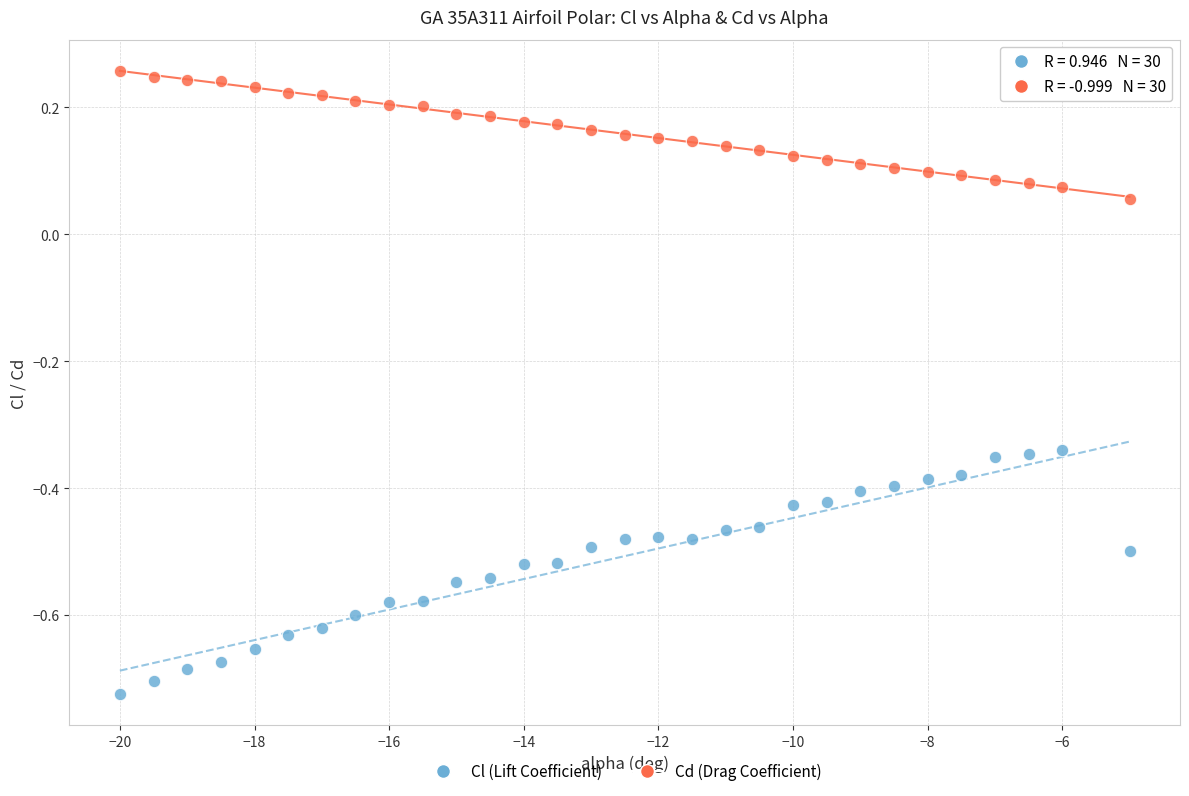

Across all data points, what is the range of Y values (max minus min)?

1.0